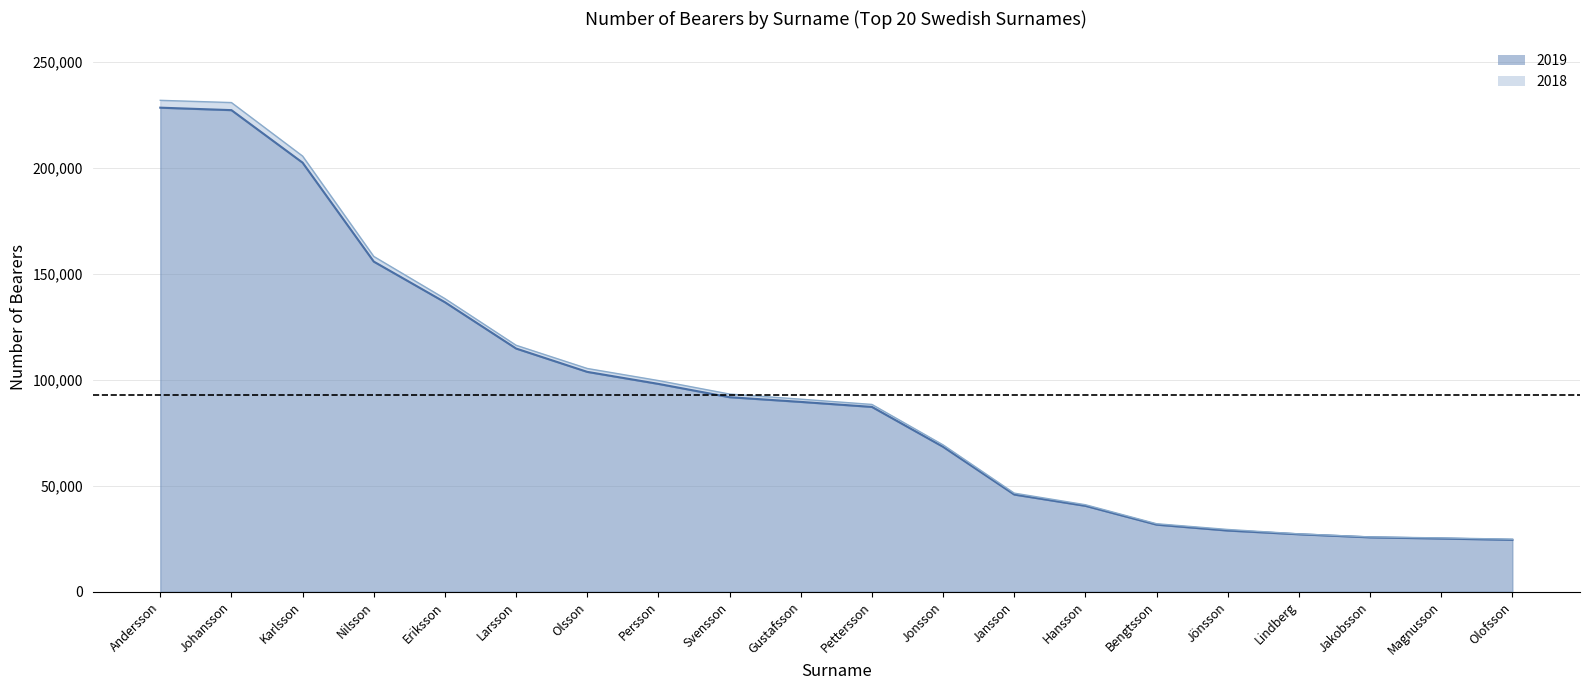

What is the label of the 17th point from the right?

Nilsson